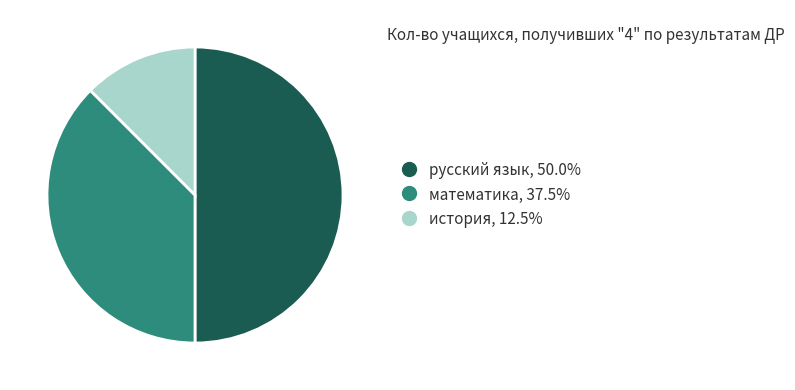

Approximately how many times larger is the value at русский язык compared to история?

4.0